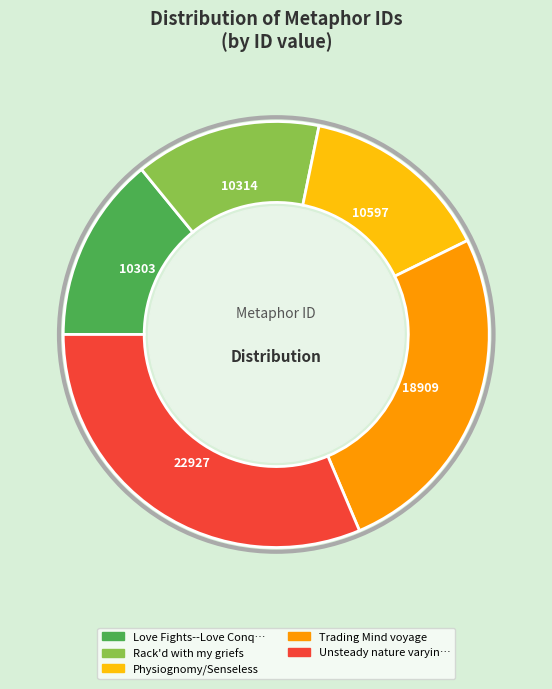

Is there any slice that represents more than half of the pie?

No